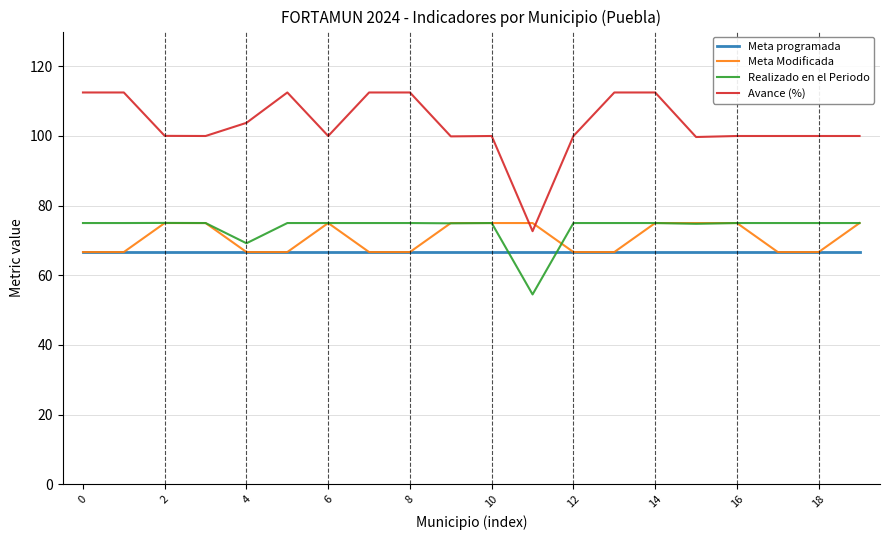

What is the highest value of the Meta Modificada series?

75.0